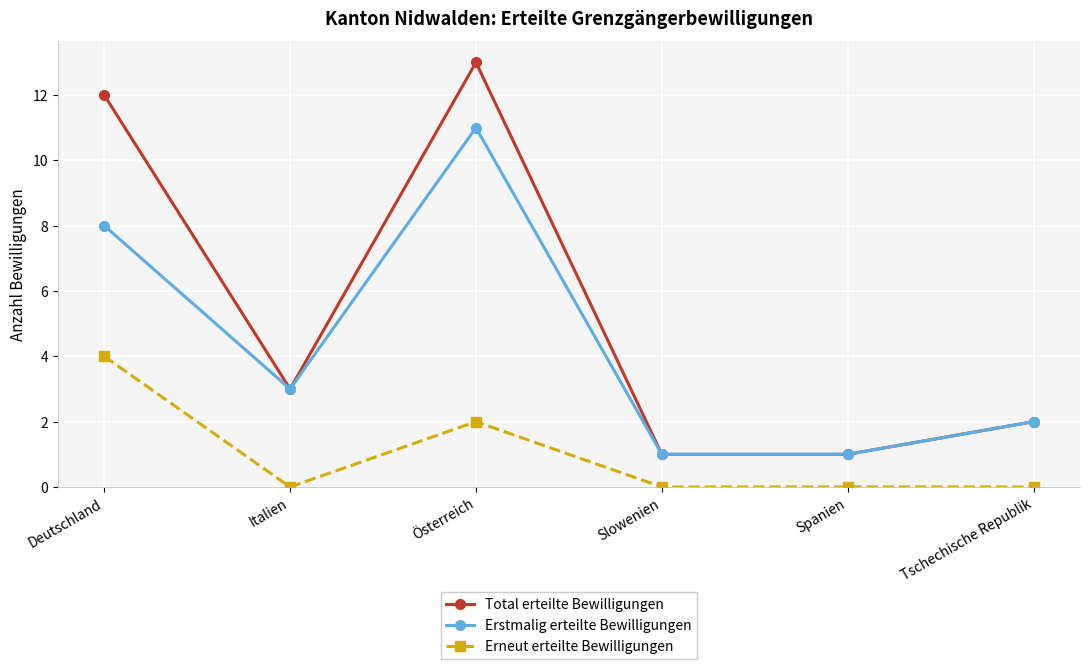

Reading right to left, list all the values displayed in this chart.

Total erteilte Bewilligungen: Tschechische Republik=2	Spanien=1	Slowenien=1	Österreich=13	Italien=3	Deutschland=12
Erstmalig erteilte Bewilligungen: Tschechische Republik=2	Spanien=1	Slowenien=1	Österreich=11	Italien=3	Deutschland=8
Erneut erteilte Bewilligungen: Tschechische Republik=0	Spanien=0	Slowenien=0	Österreich=2	Italien=0	Deutschland=4